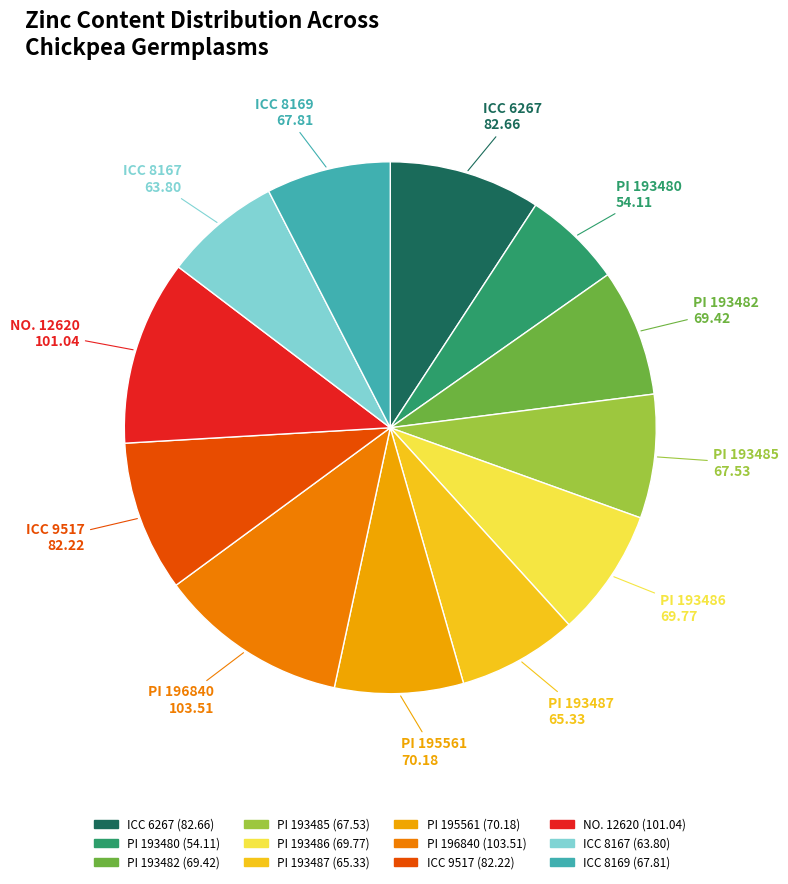

Does ICC 8169 represent more than half of the total?

No